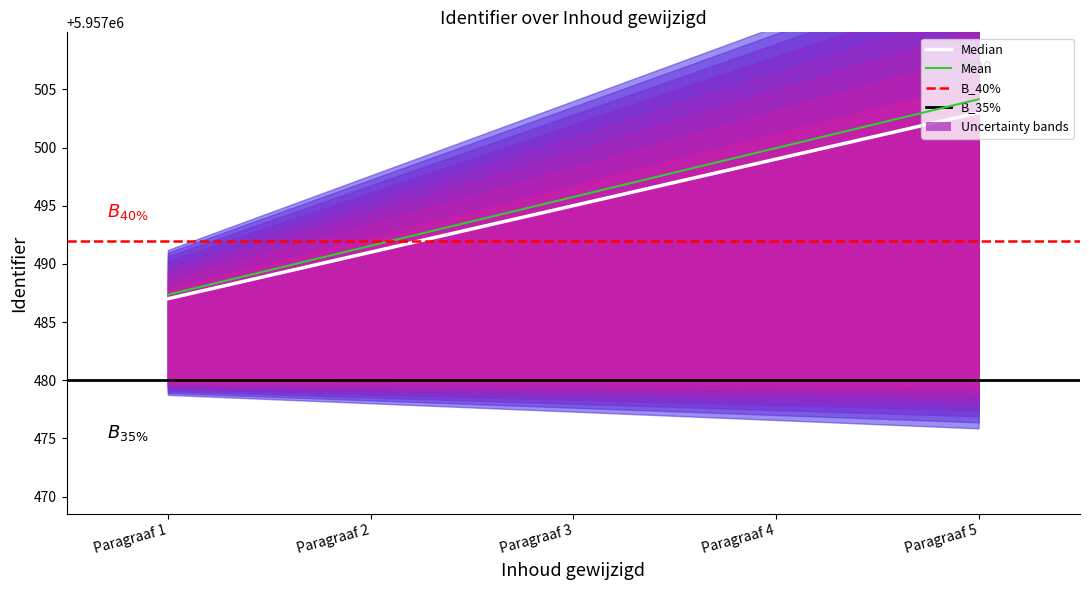

What is the sum of the values at Paragraaf 2 and Paragraaf 3?

11914986